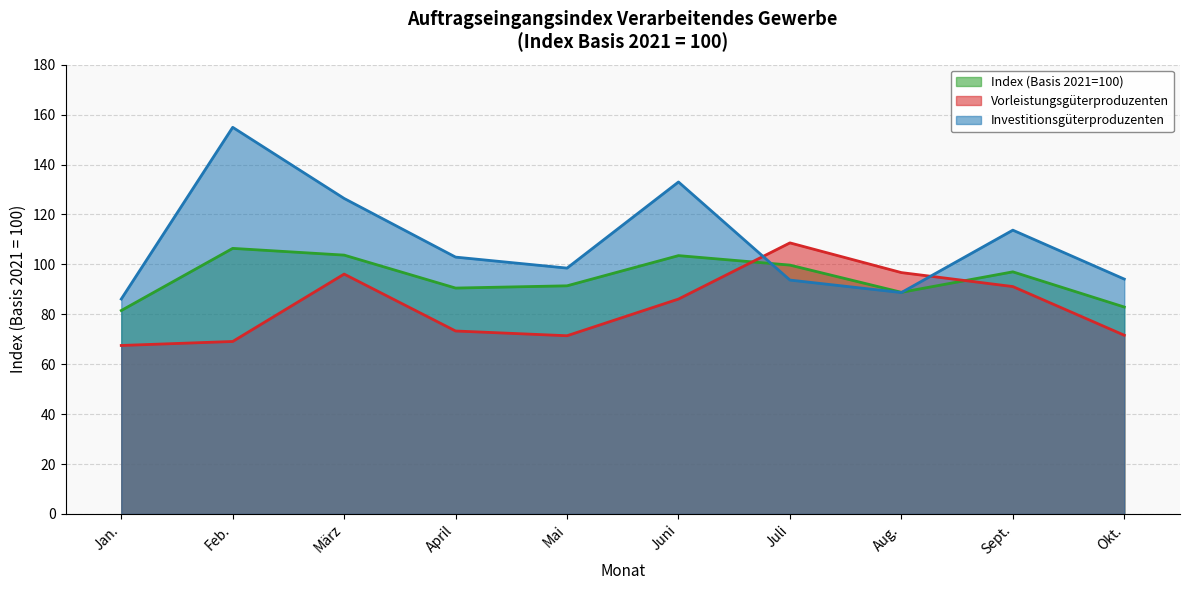

At Okt., list the series in order from smallest to largest.

Vorleistungsgüterproduzenten, Index (Basis 2021=100), Investitionsgüterproduzenten